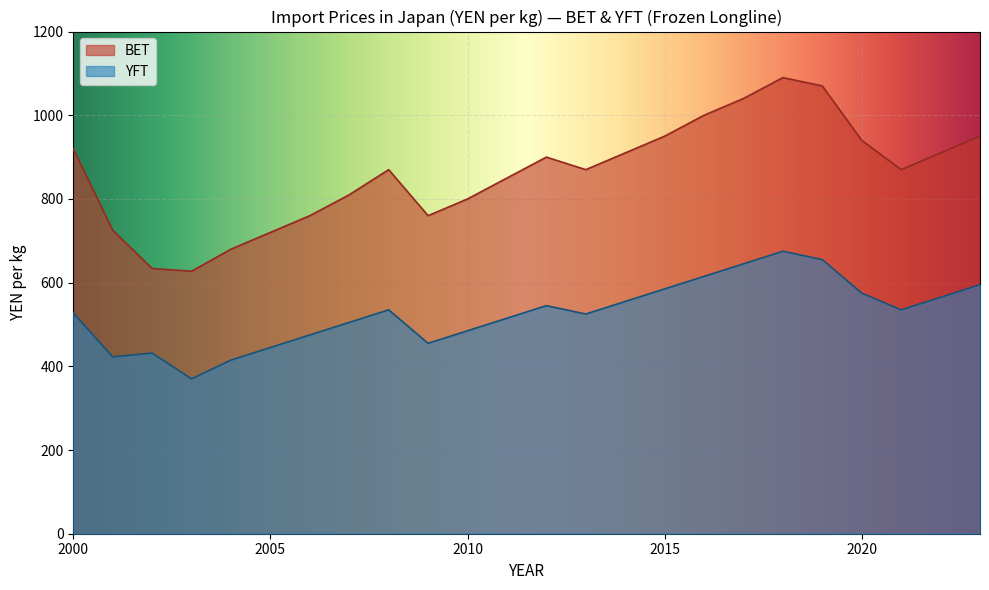

Which series has the largest total across all categories?

BET